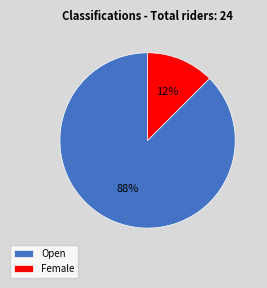

The Female slice represents 22% of the pie. True or false?

False